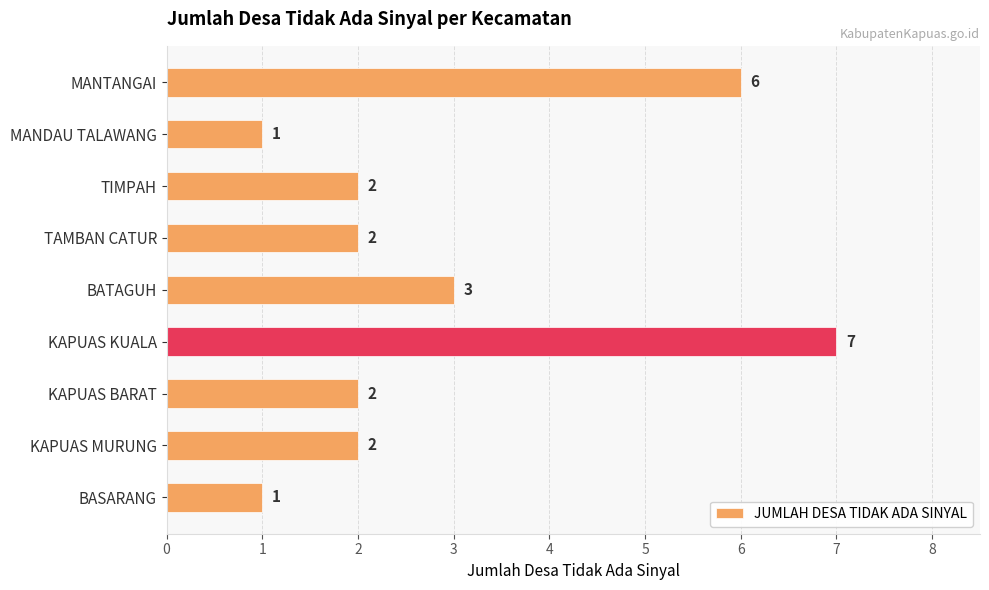

What is the greatest value displayed?

7